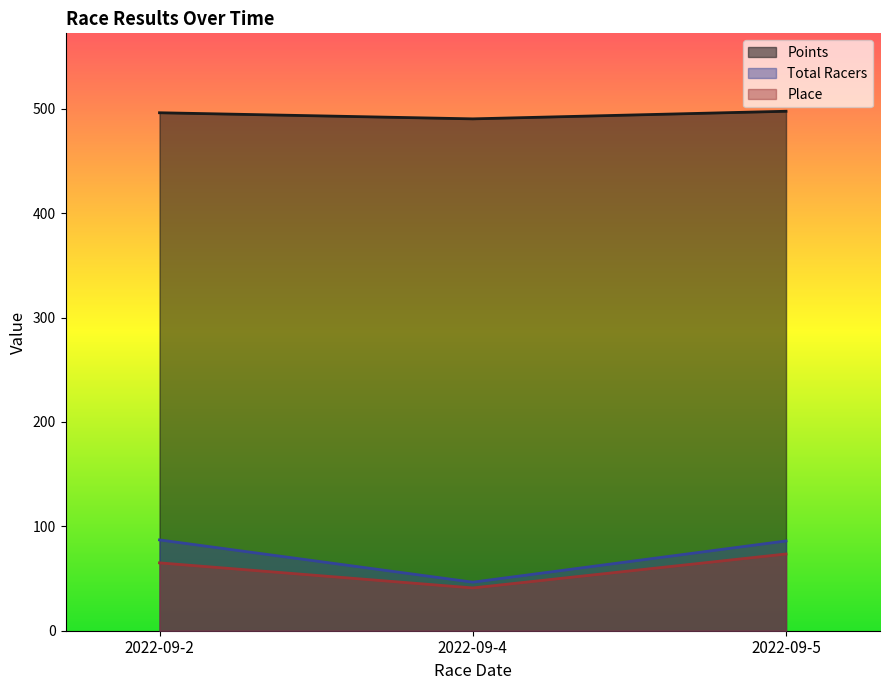

True or false: Total Racers and Points intersect in this chart.

False